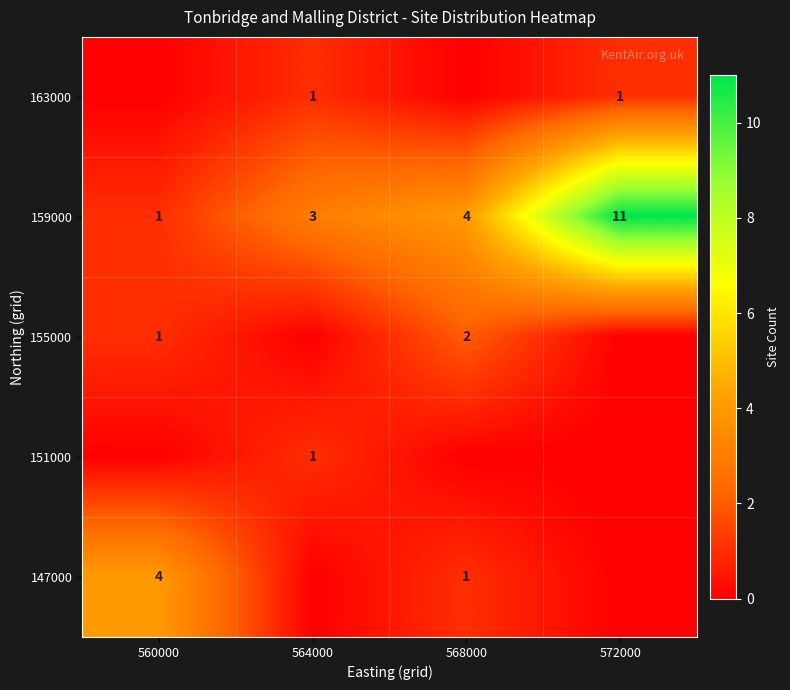

At which category is the sum across all series the highest?

572000